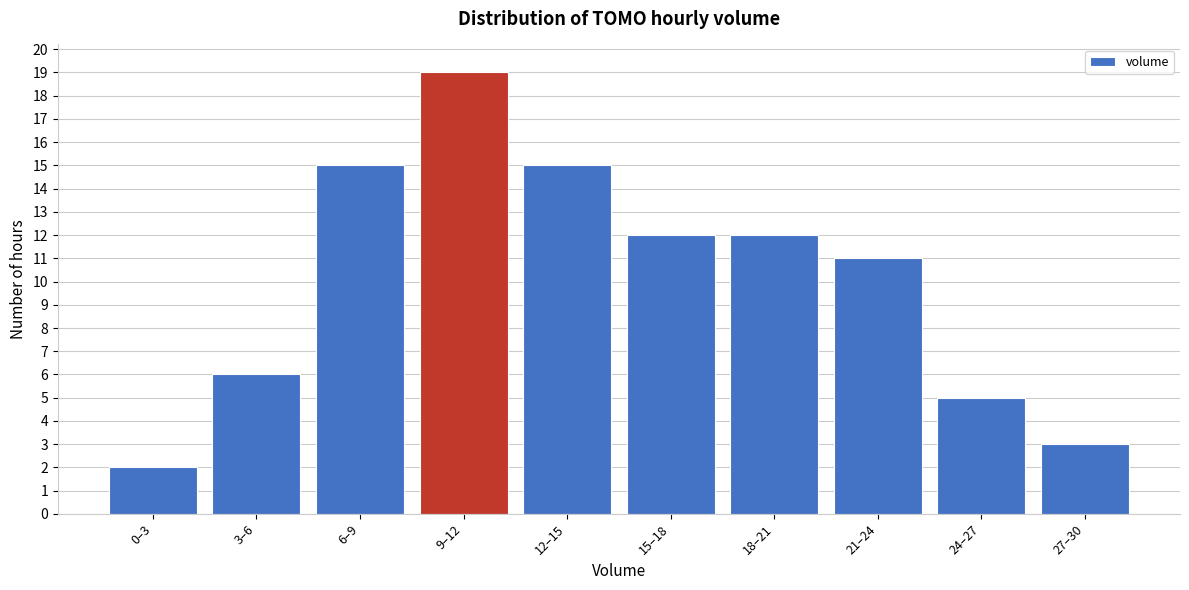

Reading left to right, transcribe all the data shown in this chart.

0–3=2	3–6=6	6–9=15	9–12=19	12–15=15	15–18=12	18–21=12	21–24=11	24–27=5	27–30=3